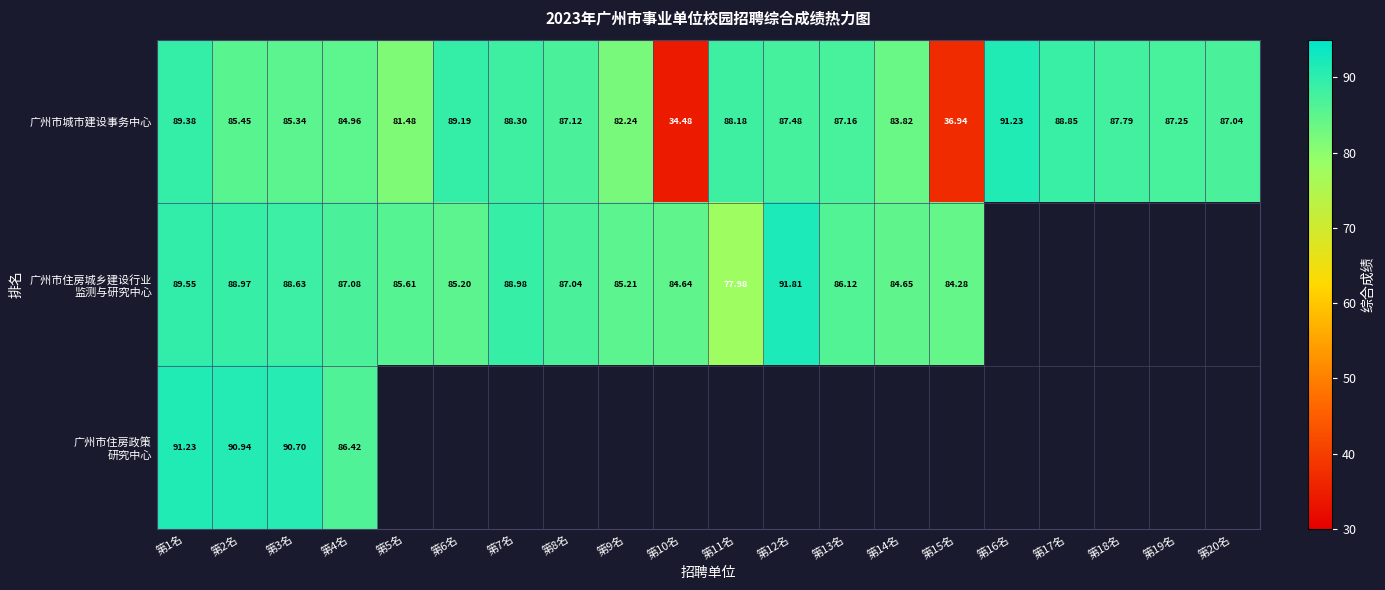

What is the difference between the second highest and minimum values in the 广州市城市建设事务中心 series?

54.9